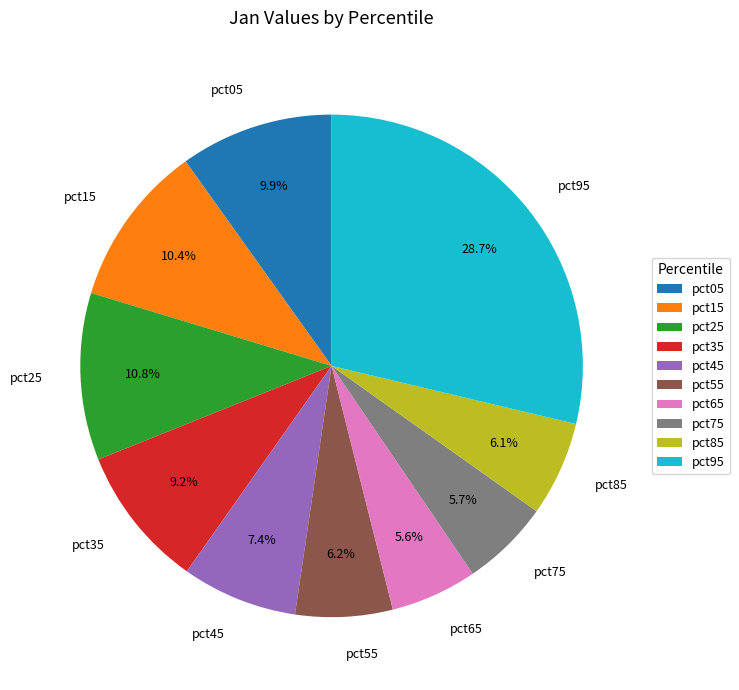

Does pct25 represent more than half of the total?

No